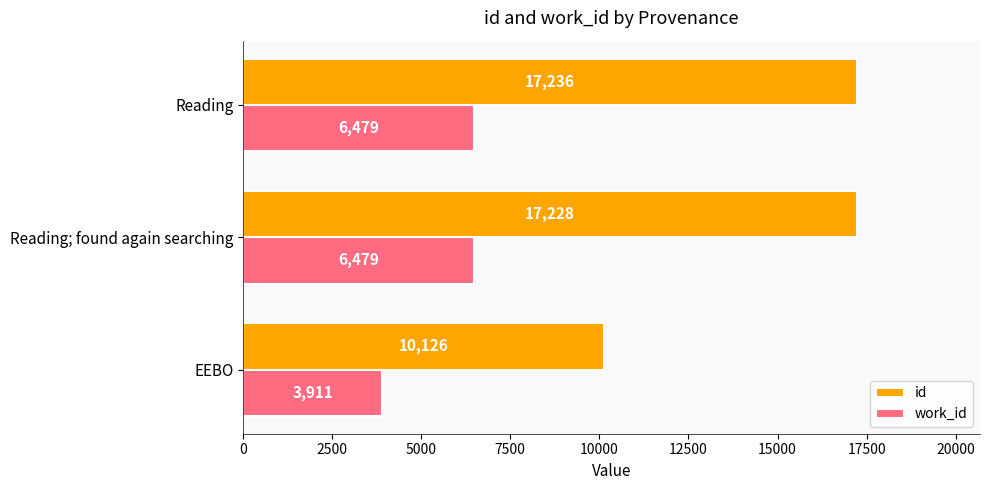

Count the work_id values in the range 3911 to 6479.

3